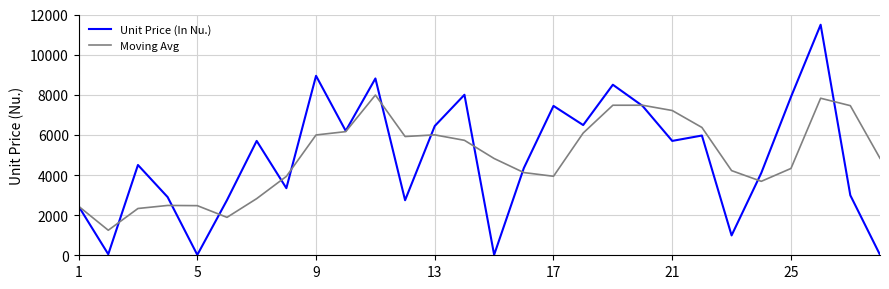

Which series has the largest range (max minus min)?

Unit Price (In Nu.)